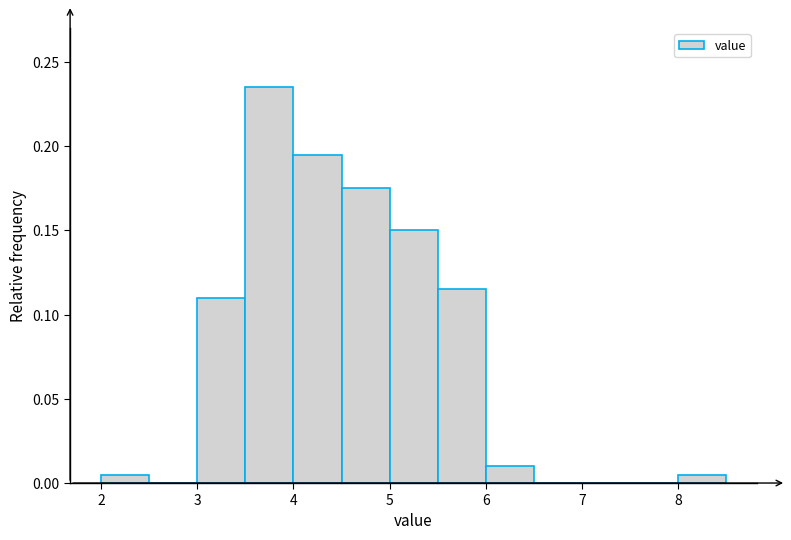

How tall is the bar that spans 4.5 to 5.0 on the x-axis? The values are not printed on the chart, so give them approximately, as read against the axis.

0.175